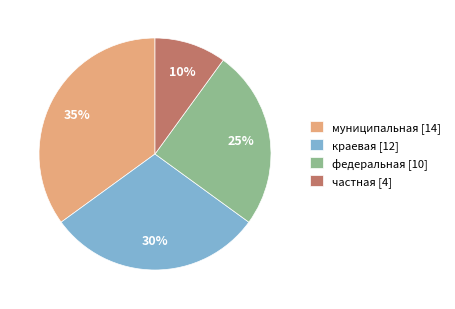

What is the largest slice in the pie chart?

муниципальная